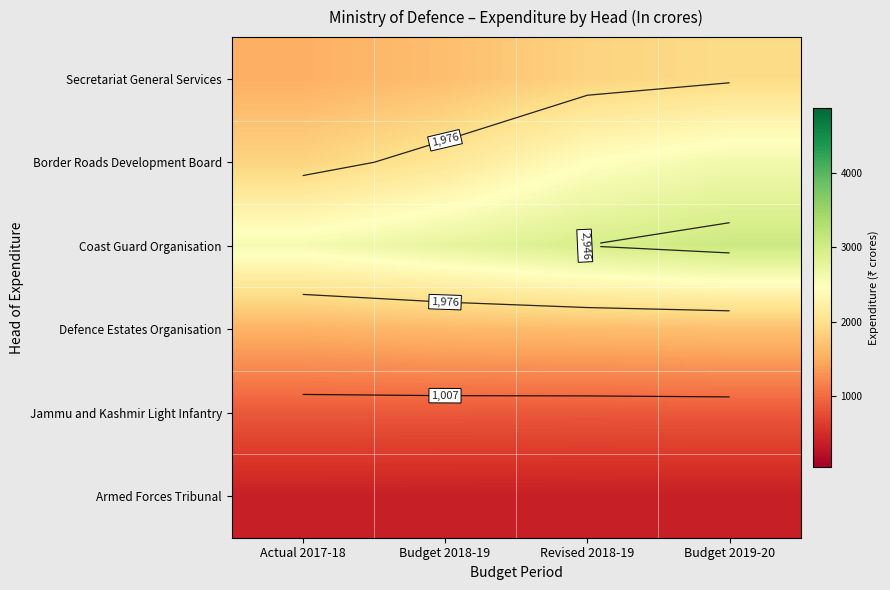

At which category is the sum across all series the highest?

Budget 2019-20